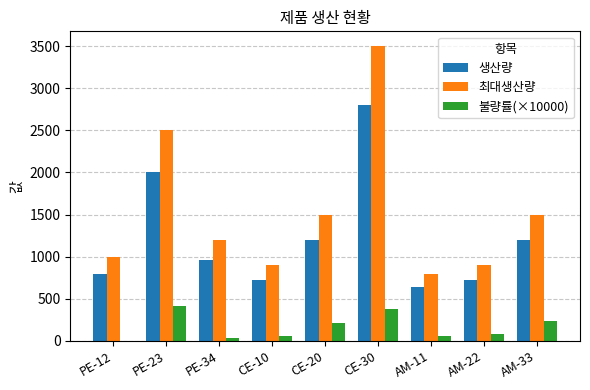

The 최대생산량 series shows 900.0 at CE-10. True or false?

True